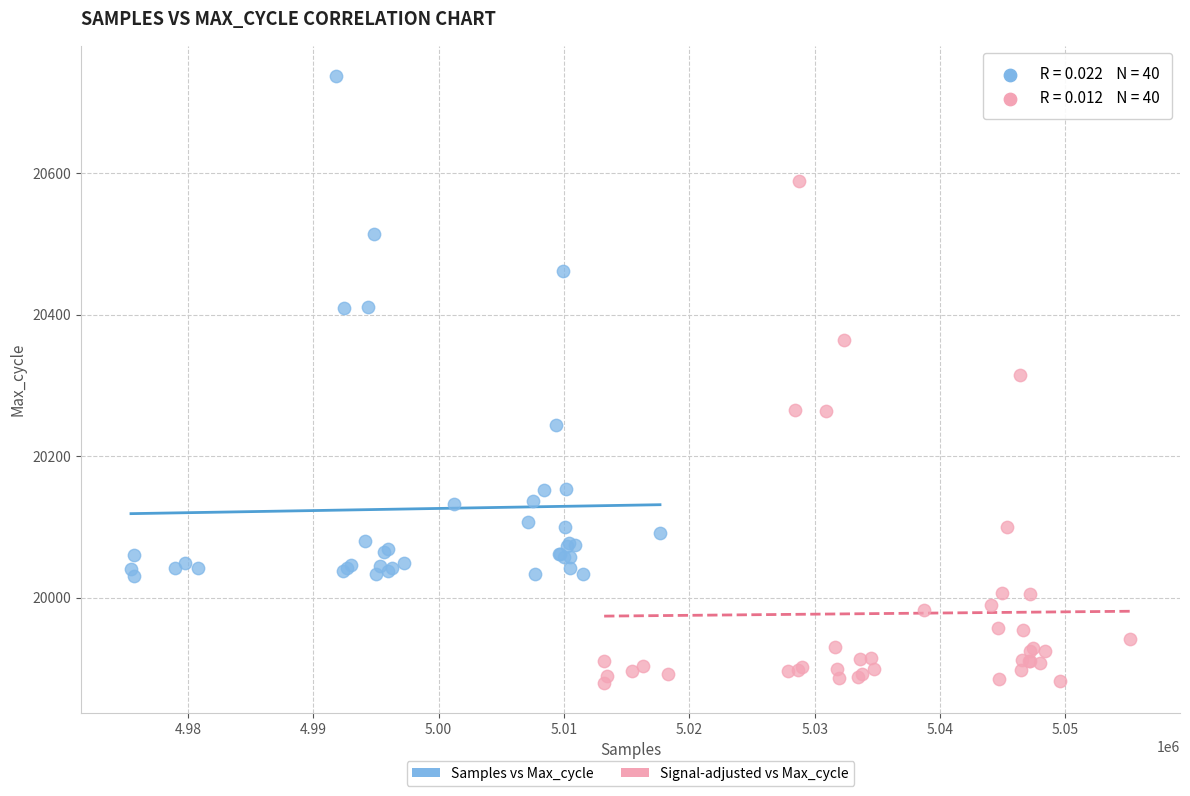

Which series contains the highest Y value?

Samples vs Max_cycle